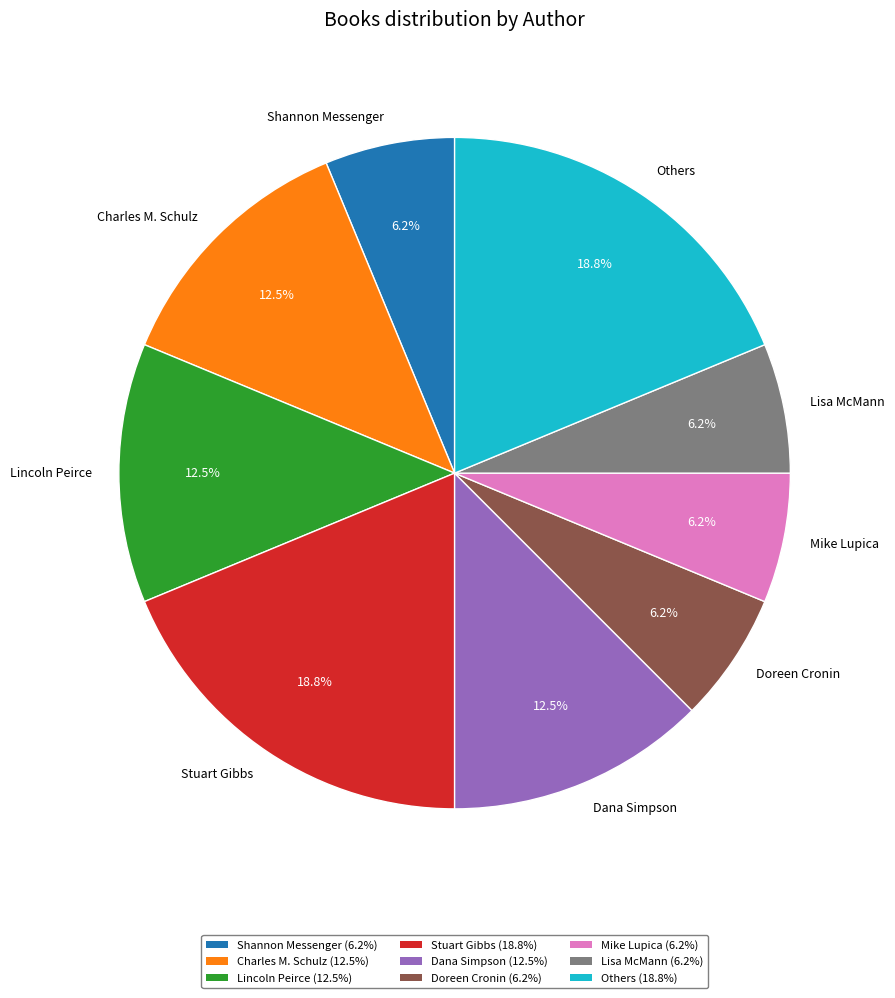

What is the ratio of the value at Mike Lupica to the value at Stuart Gibbs?

0.3